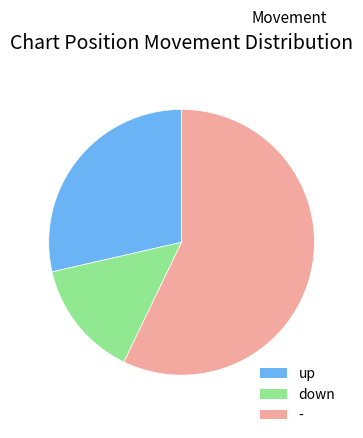

Is there any slice that represents more than half of the pie?

Yes